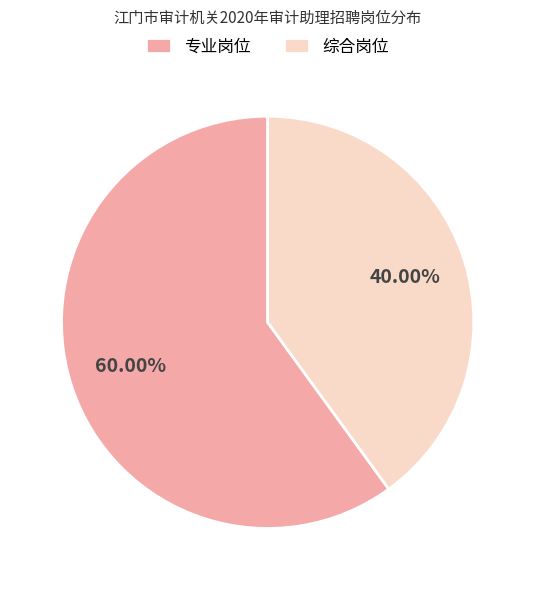

Between 综合岗位 and 专业岗位, which is larger?

专业岗位